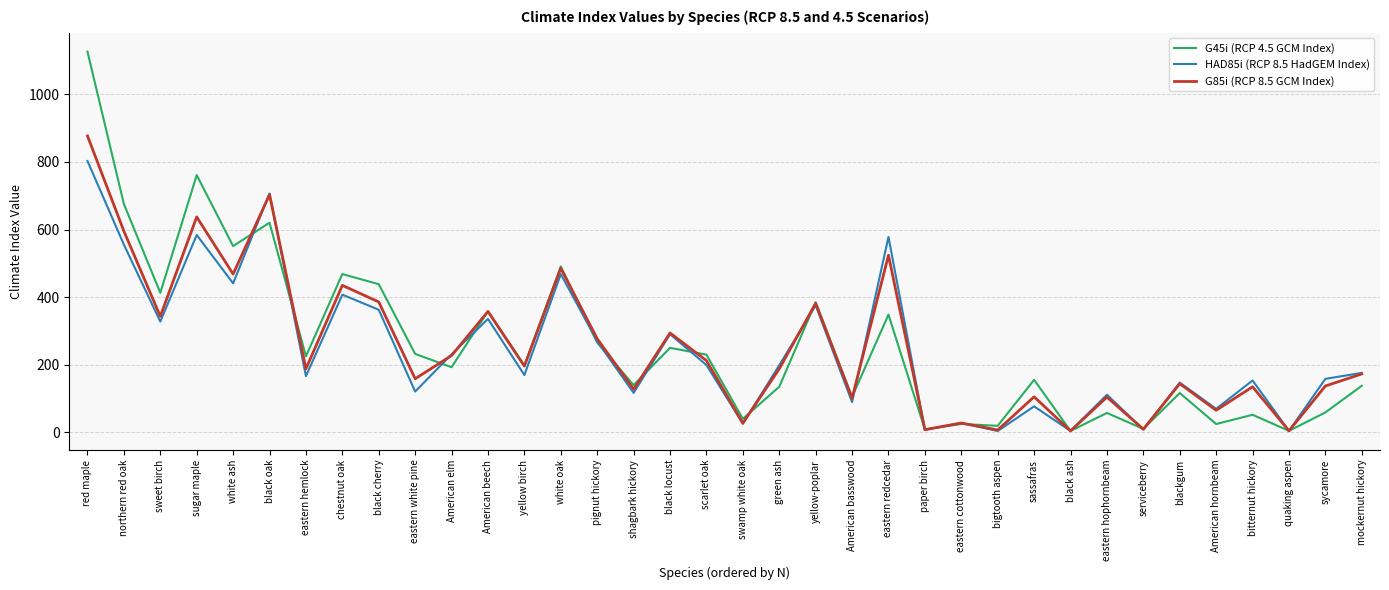

What position from the right is black locust?

20